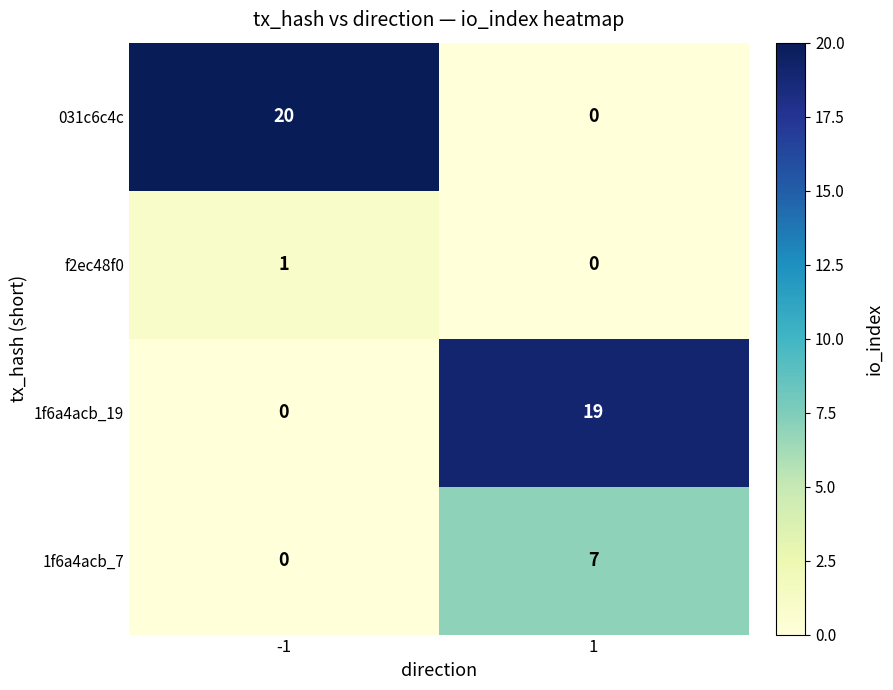

What is the greatest value displayed?

20